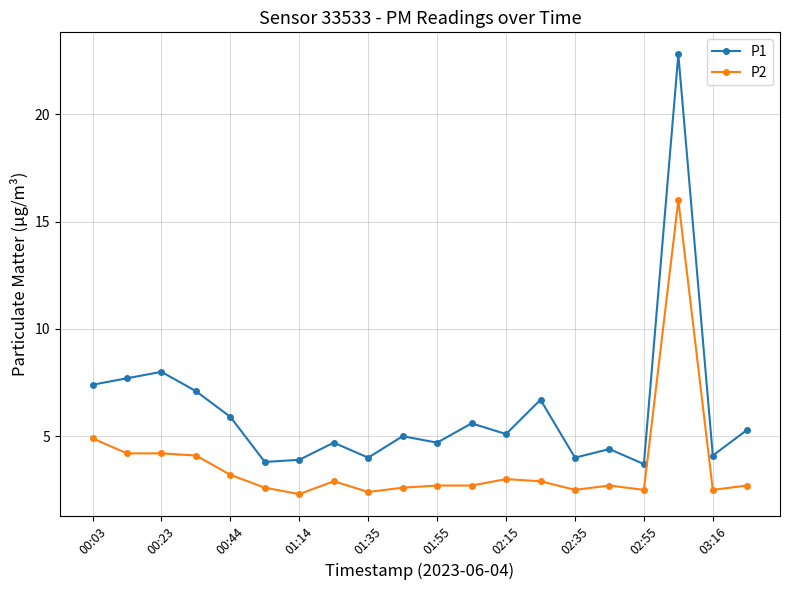

Rank the series by their maximum value, from lowest to highest.

P2, P1